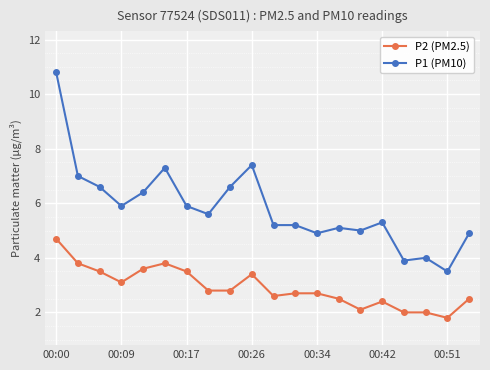

List the series in order of their peak value, lowest first.

P2 (PM2.5), P1 (PM10)